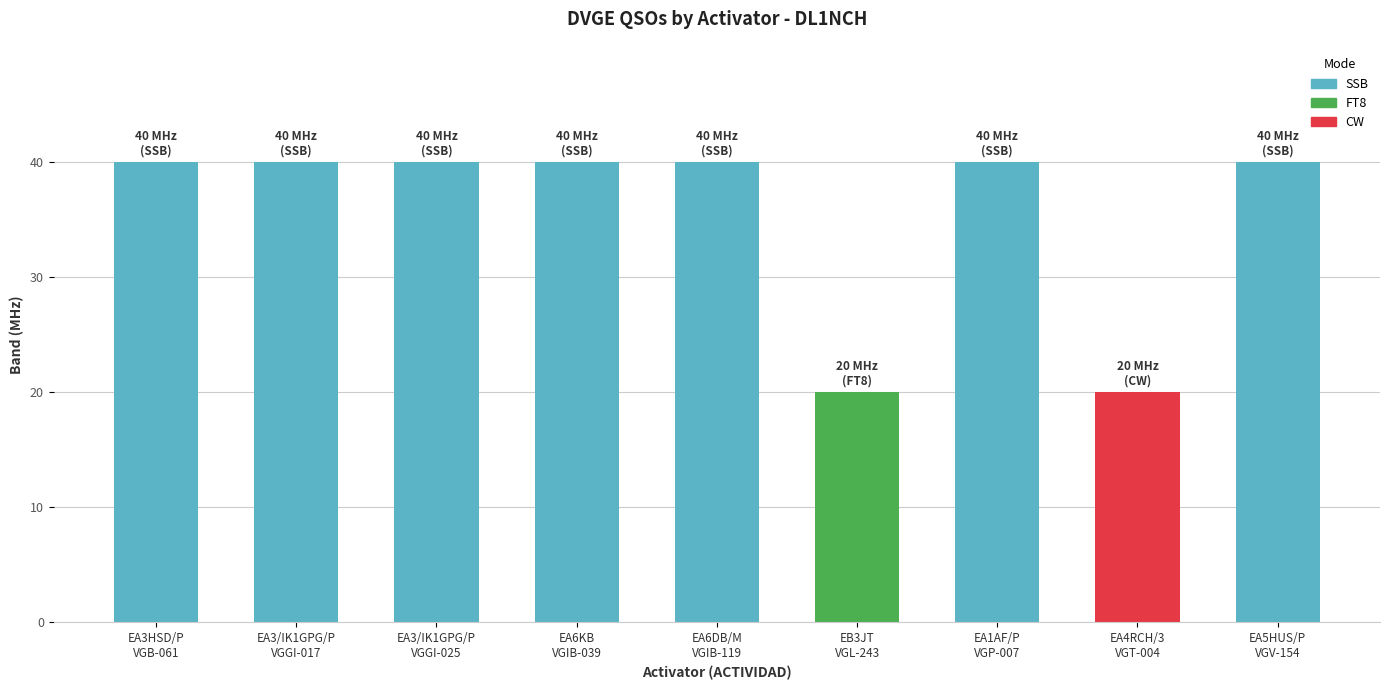

What is the label of the 1st bar from the left?

EA3HSD/P
VGB-061